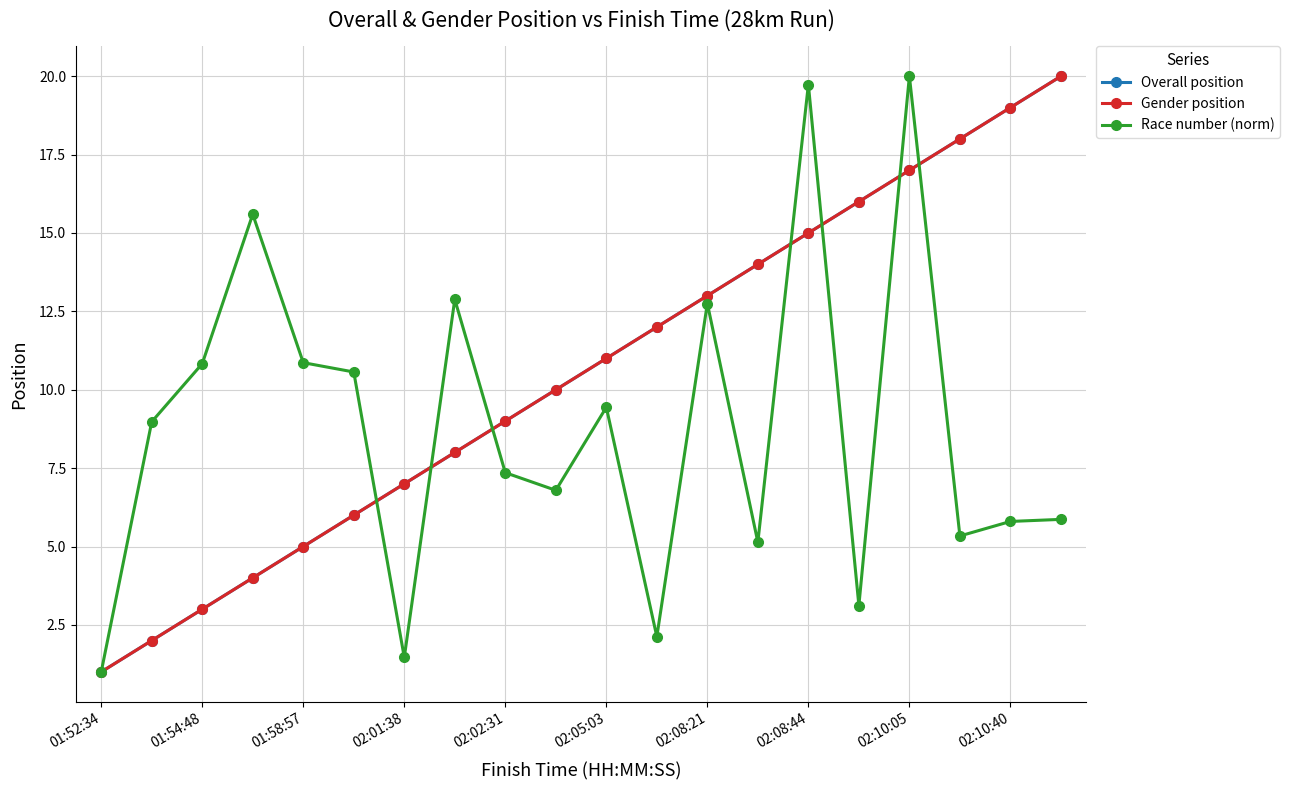

True or false: Gender position and Overall position cross at least once.

False